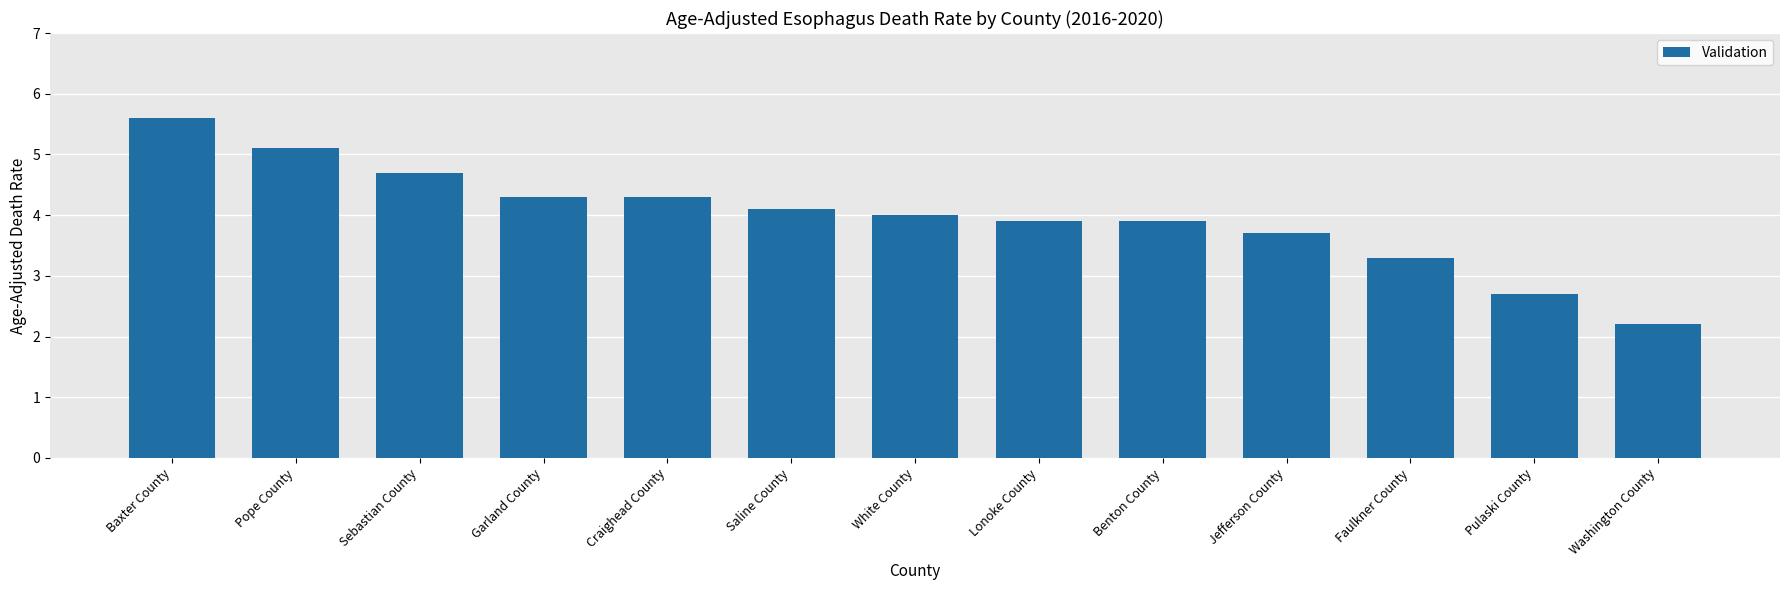

Read the value at Saline County.

4.1